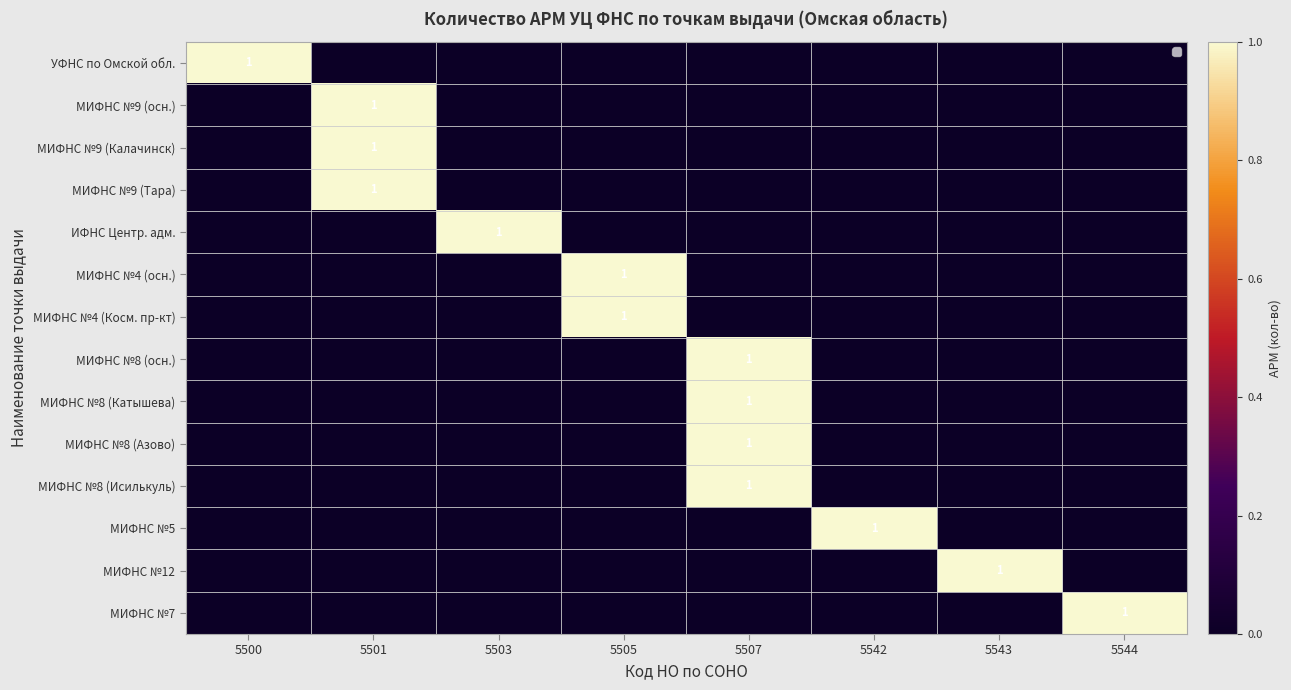

True or false: МИФНС №8 (Катышева) has a value of 1 at 5507.

True